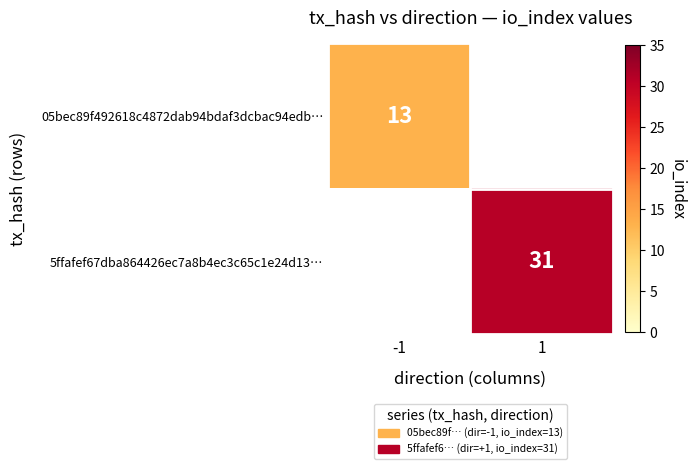

True or false: 05bec89f492618c4872dab94bdaf3dcbac94edb… has a value of 13 at -1.

True